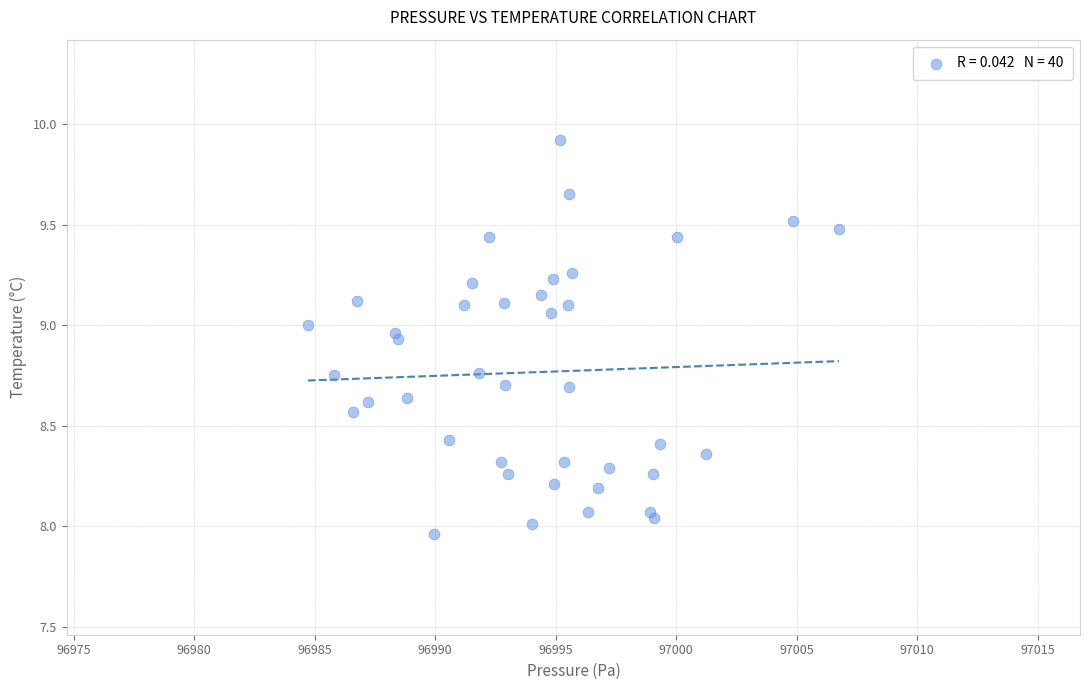

What is the range of X values (max minus min)?

22.0